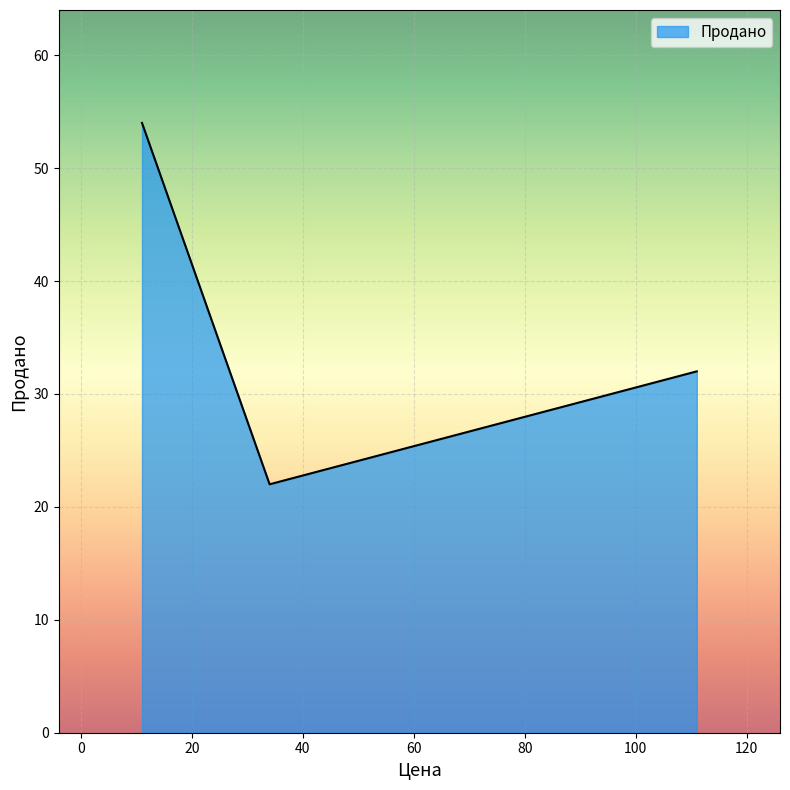

What is the sum of all values?

108